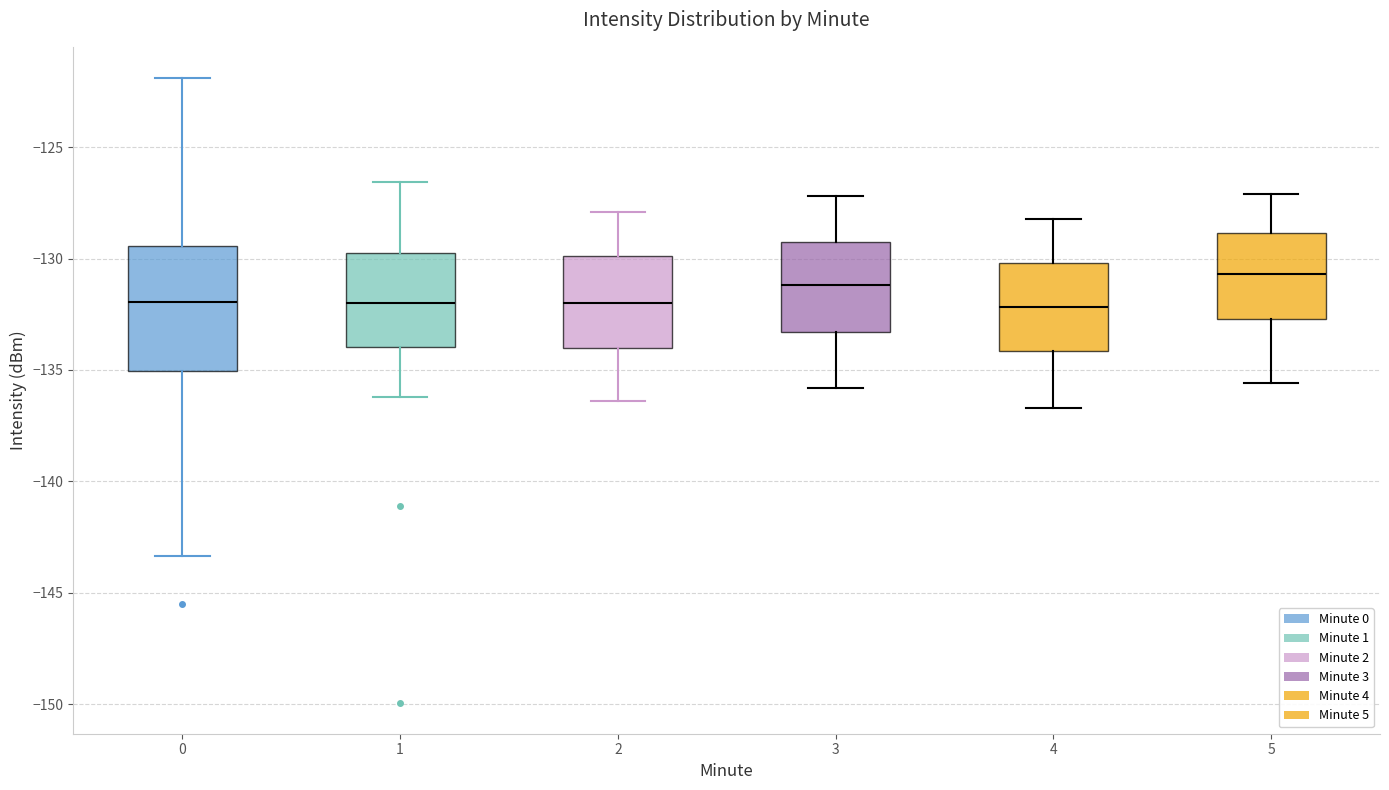

Reading left to right, transcribe this box plot: for each box, give where its median line is, the range the box spans, and where its two whiskers end, as read against the y-axis. The values are not printed on the chart, so give them approximately, as read against the axis.

0: median -132.0, box -135.0 to -129.5, whiskers -143.5 to -122.0
1: median -132.0, box -134.0 to -129.5, whiskers -136.0 to -126.5
2: median -132.0, box -134.0 to -130.0, whiskers -136.5 to -128.0
3: median -131.0, box -133.5 to -129.0, whiskers -136.0 to -127.0
4: median -132.0, box -134.0 to -130.0, whiskers -136.5 to -128.0
5: median -130.5, box -132.5 to -129.0, whiskers -135.5 to -127.0